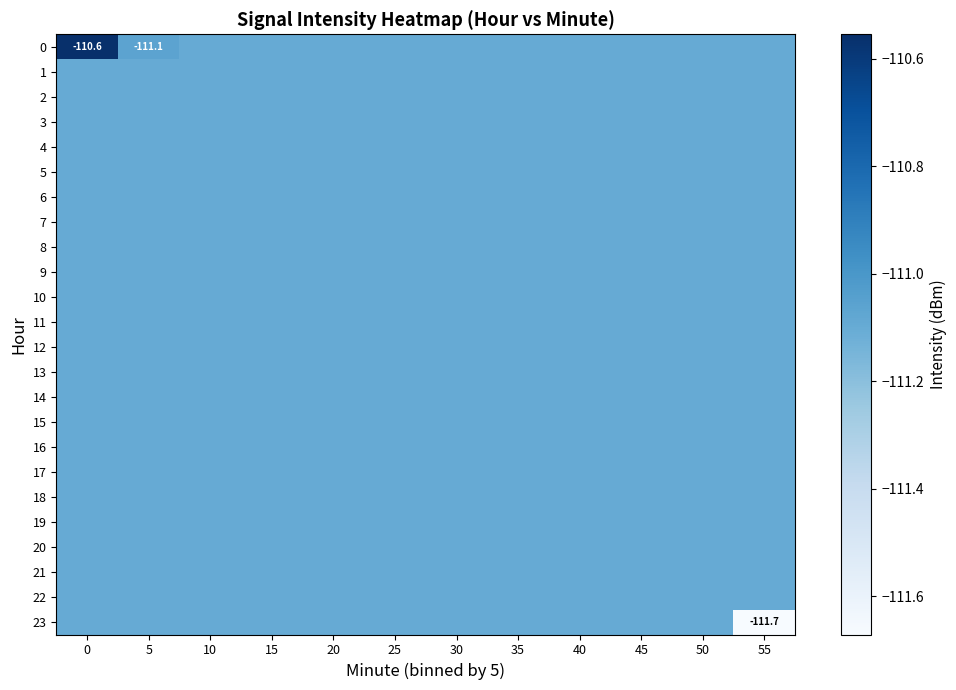

What is the total value across all series at 0?

-2665.8